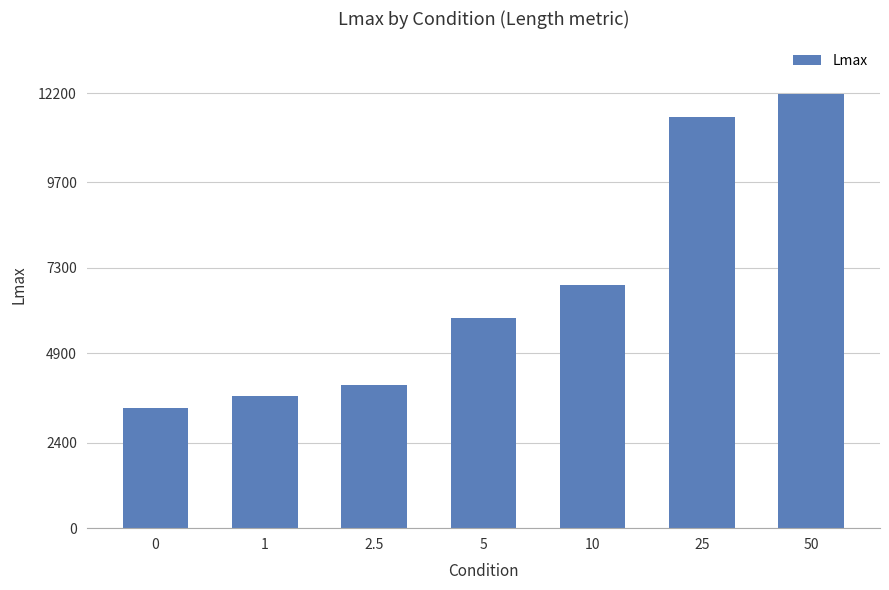

What is the value of the 6th bar from the left?

11535.1